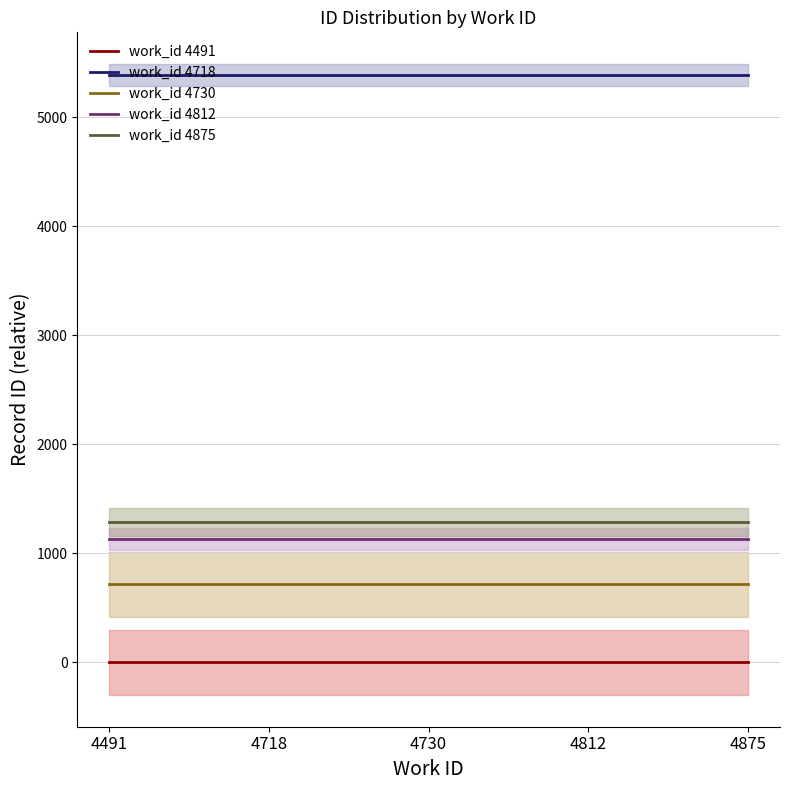

What is the total value across all series at 4730?

8523.8